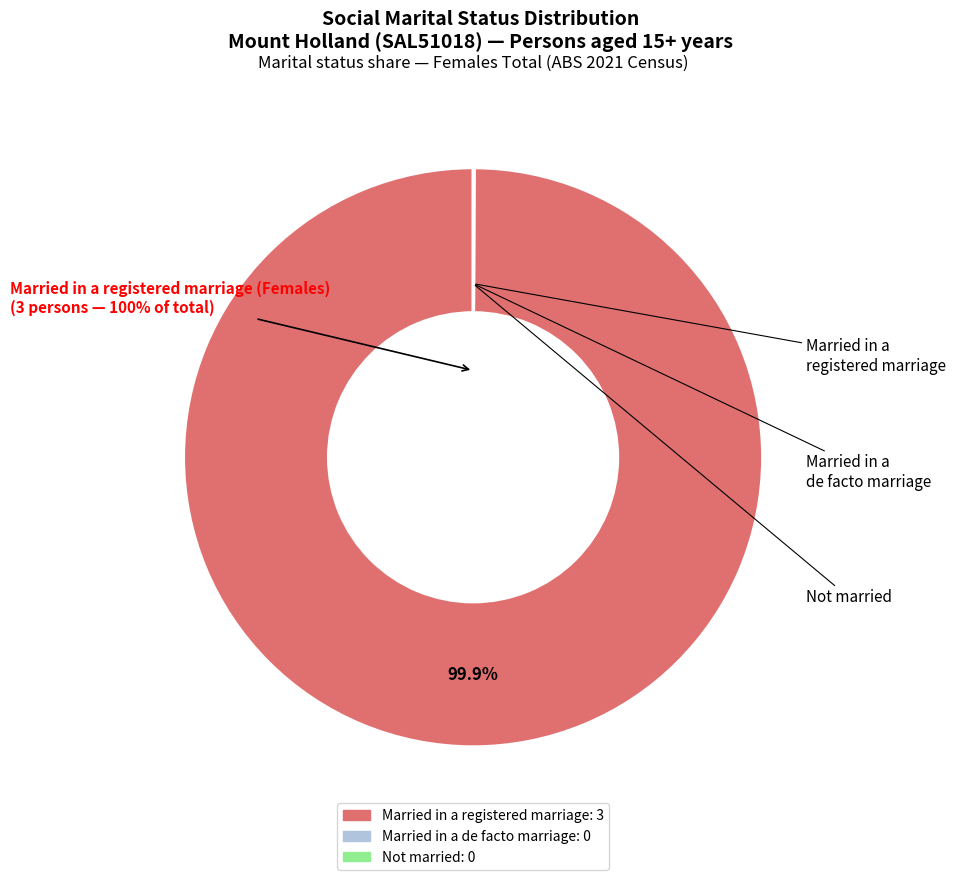

Does any single category account for the majority?

Yes